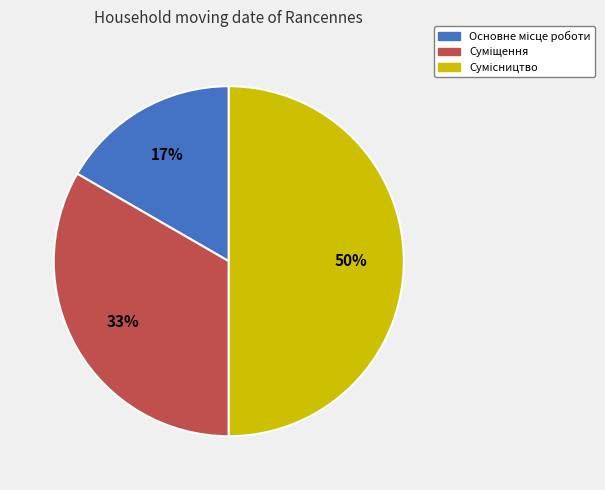

To the nearest percent, what is the difference between the largest and smallest slice percentages?

33%